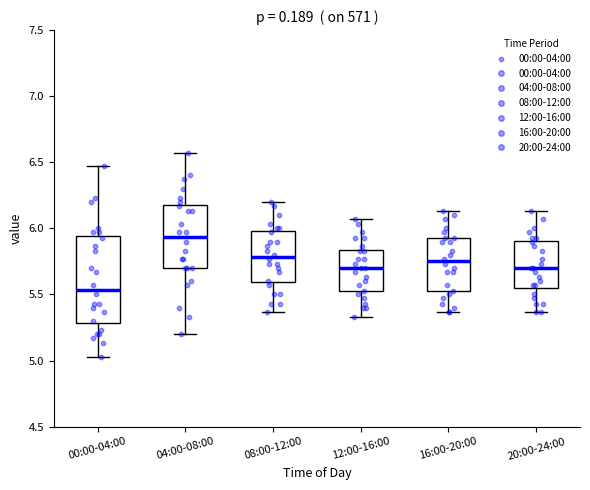

Where does the median line of the box for 12:00-16:00 sit on the y-axis? The values are not printed on the chart, so give them approximately, as read against the axis.

5.70